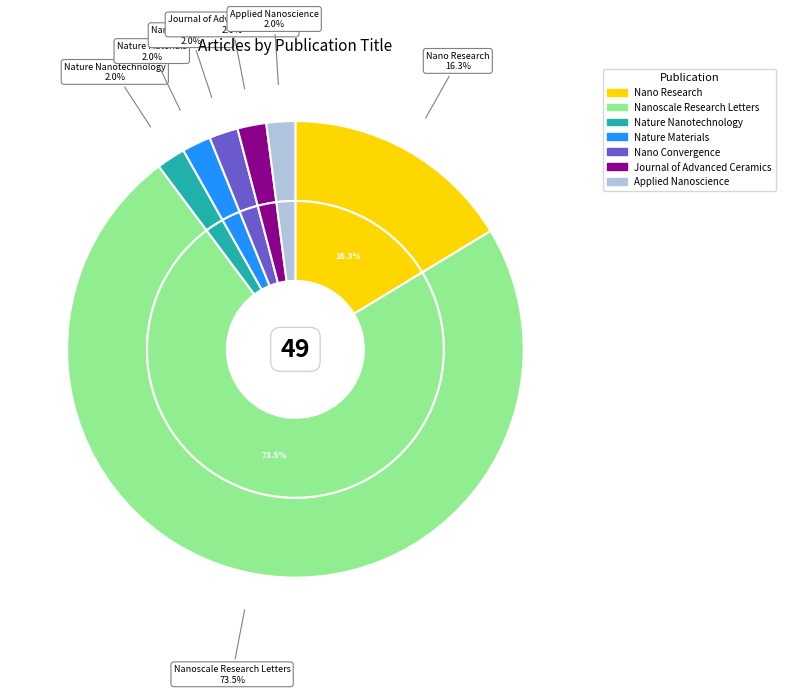

Rank the categories by value from lowest to highest.

Nature Nanotechnology, Nature Materials, Nano Convergence, Journal of Advanced Ceramics, Applied Nanoscience, Nano Research, Nanoscale Research Letters